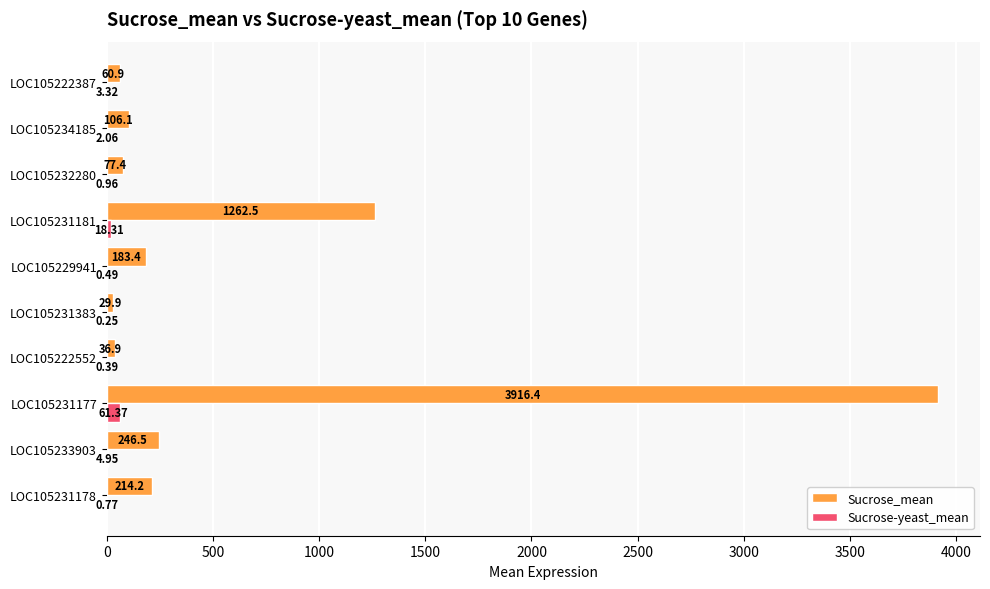

What is the average value of the Sucrose-yeast_mean series?

9.3